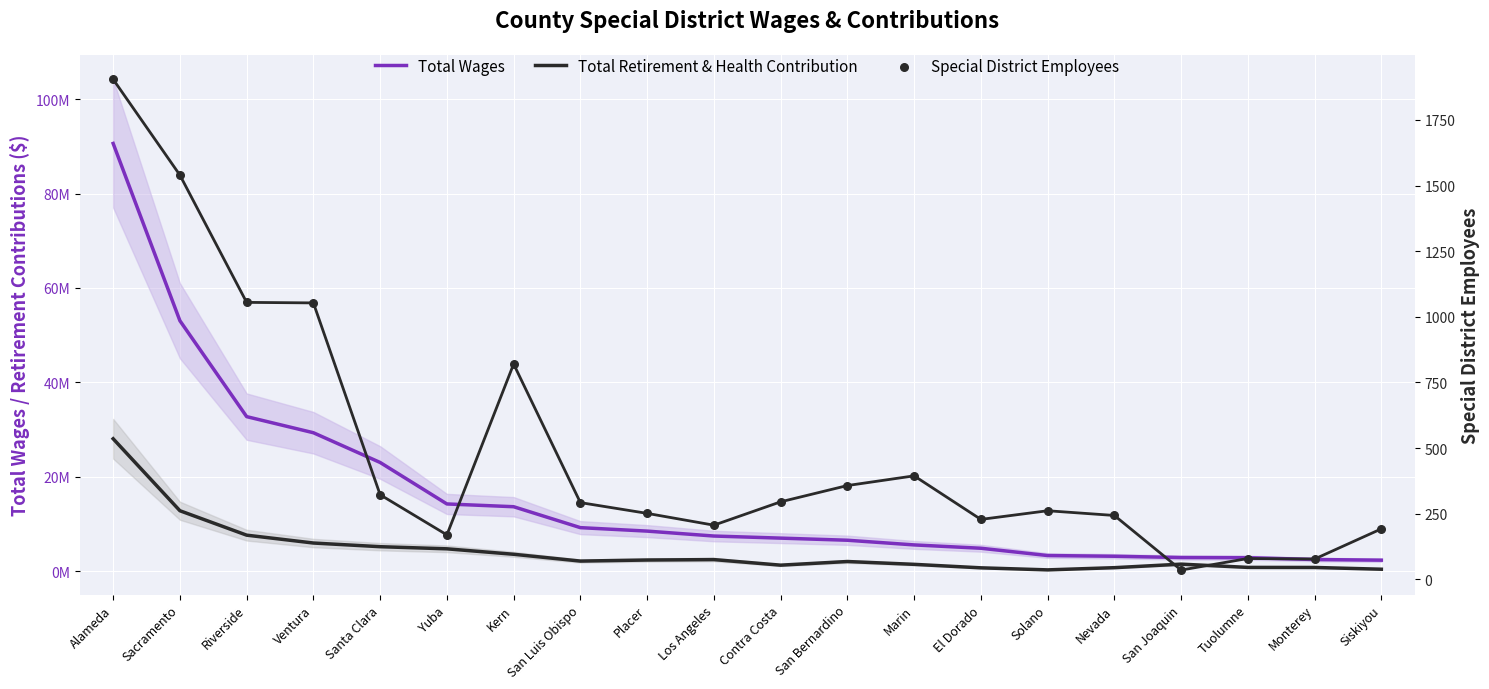

Is the value of Special District Employees at Los Angeles greater than the value of Total Wages at Contra Costa?

No